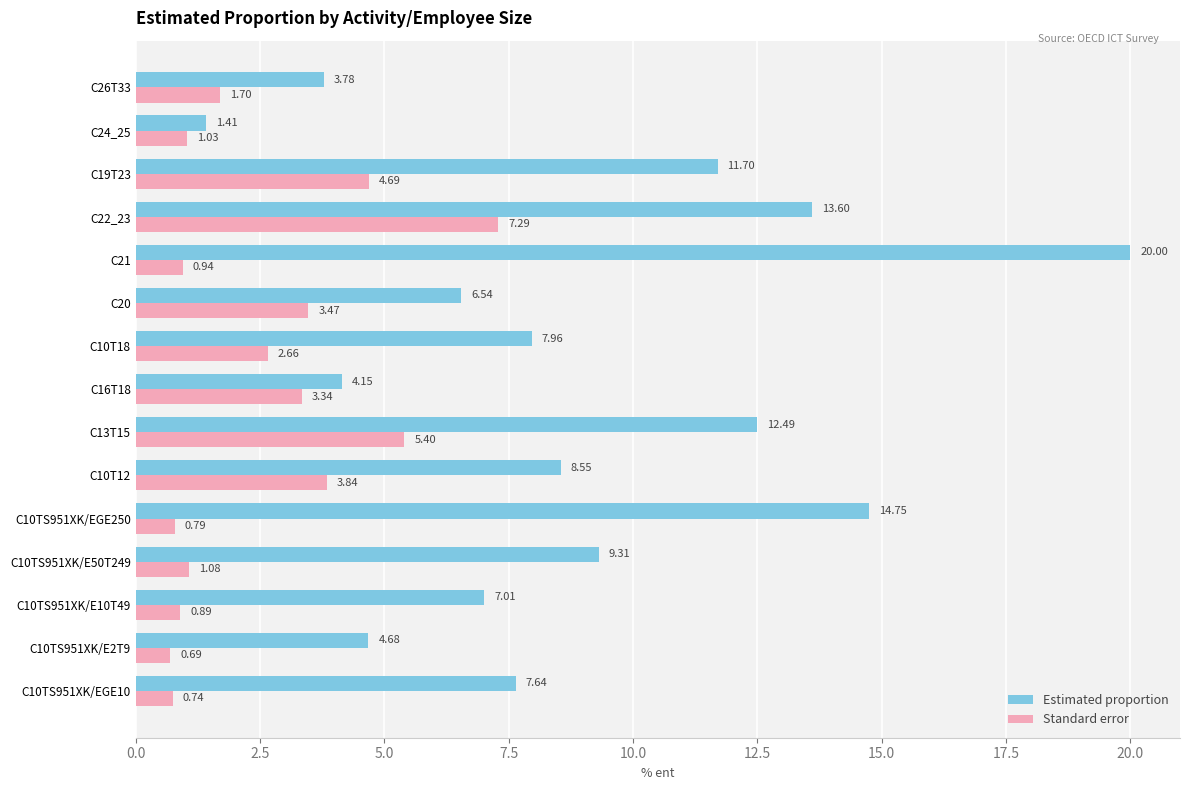

At which category is the sum across all series the highest?

C21